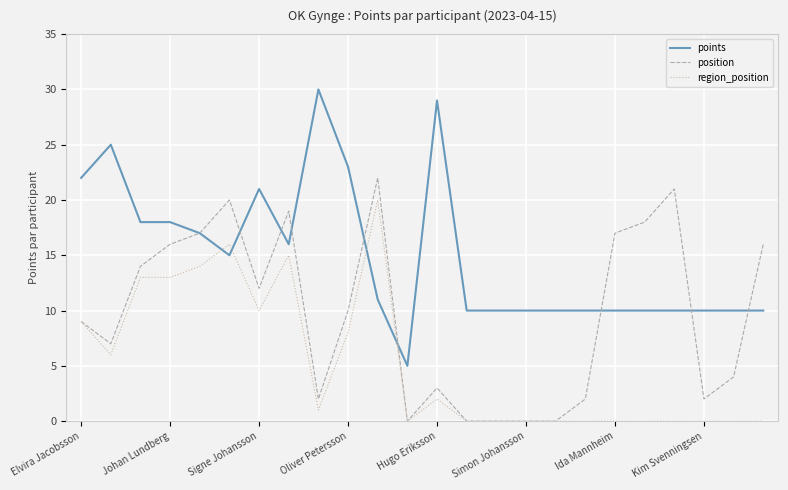

What is the maximum value shown in the chart?

30